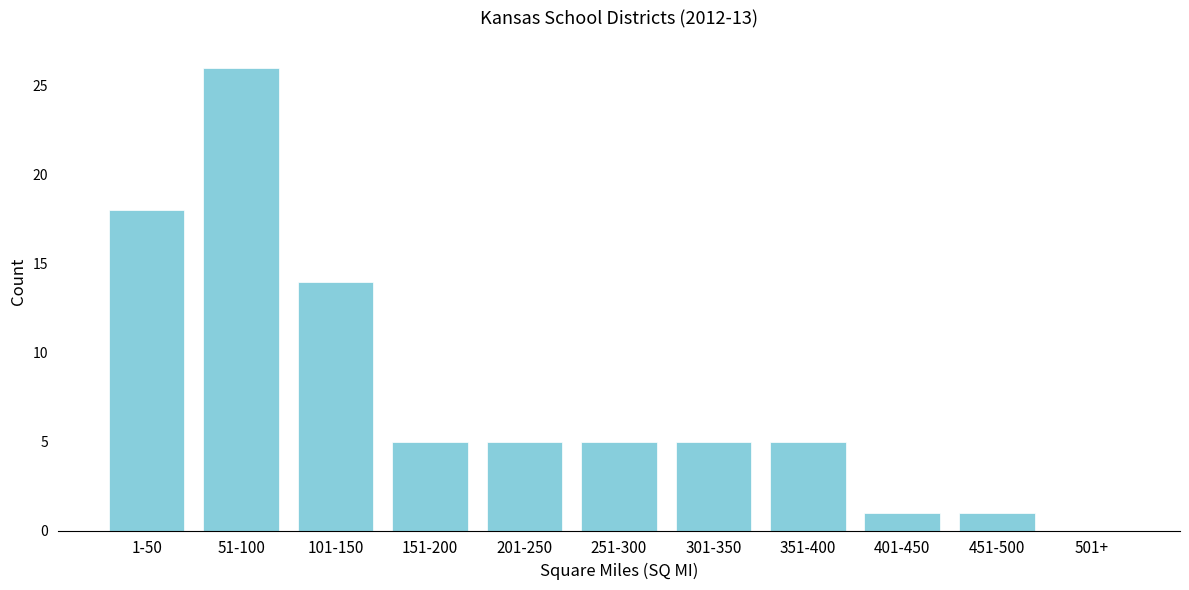

Reading left to right, what are all the values shown in this chart?

1-50=18	51-100=26	101-150=14	151-200=5	201-250=5	251-300=5	301-350=5	351-400=5	401-450=1	451-500=1	501+=0